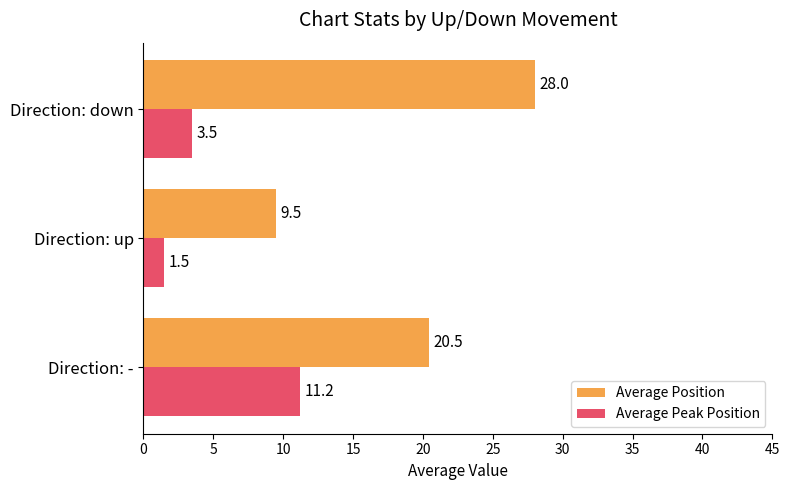

Which label corresponds to the smallest value in the chart?

Direction: up